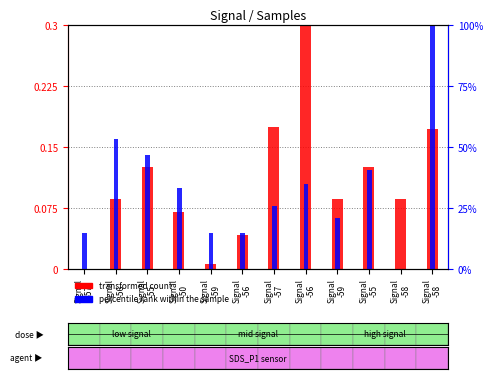

At which category does the chart reach its minimum across all series?

Signal
-57